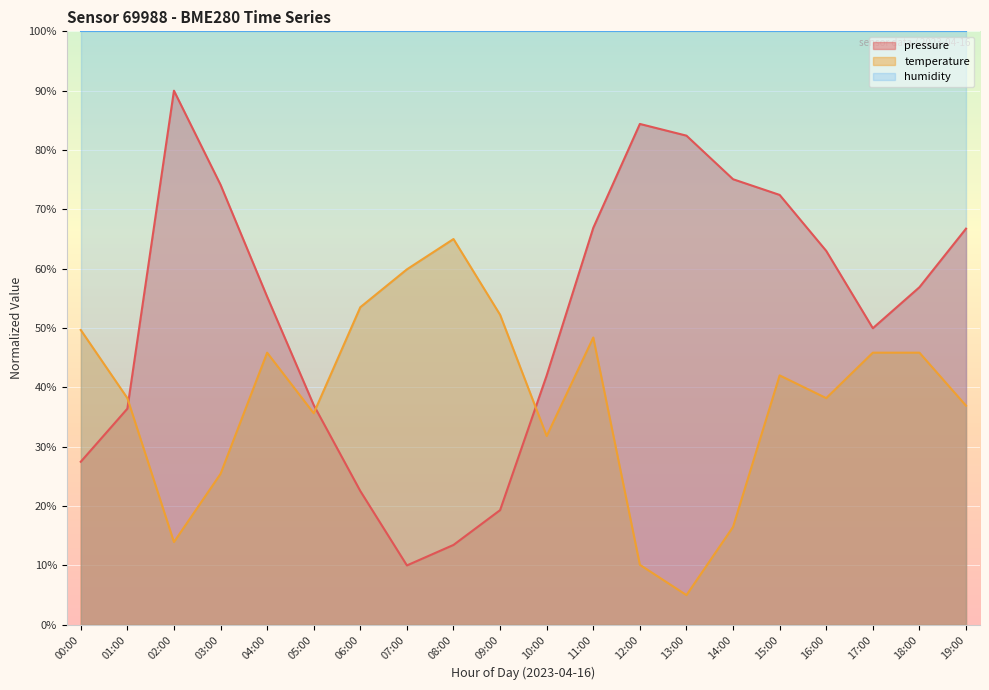

Rank the series by their average value, from highest to lowest.

humidity, pressure, temperature